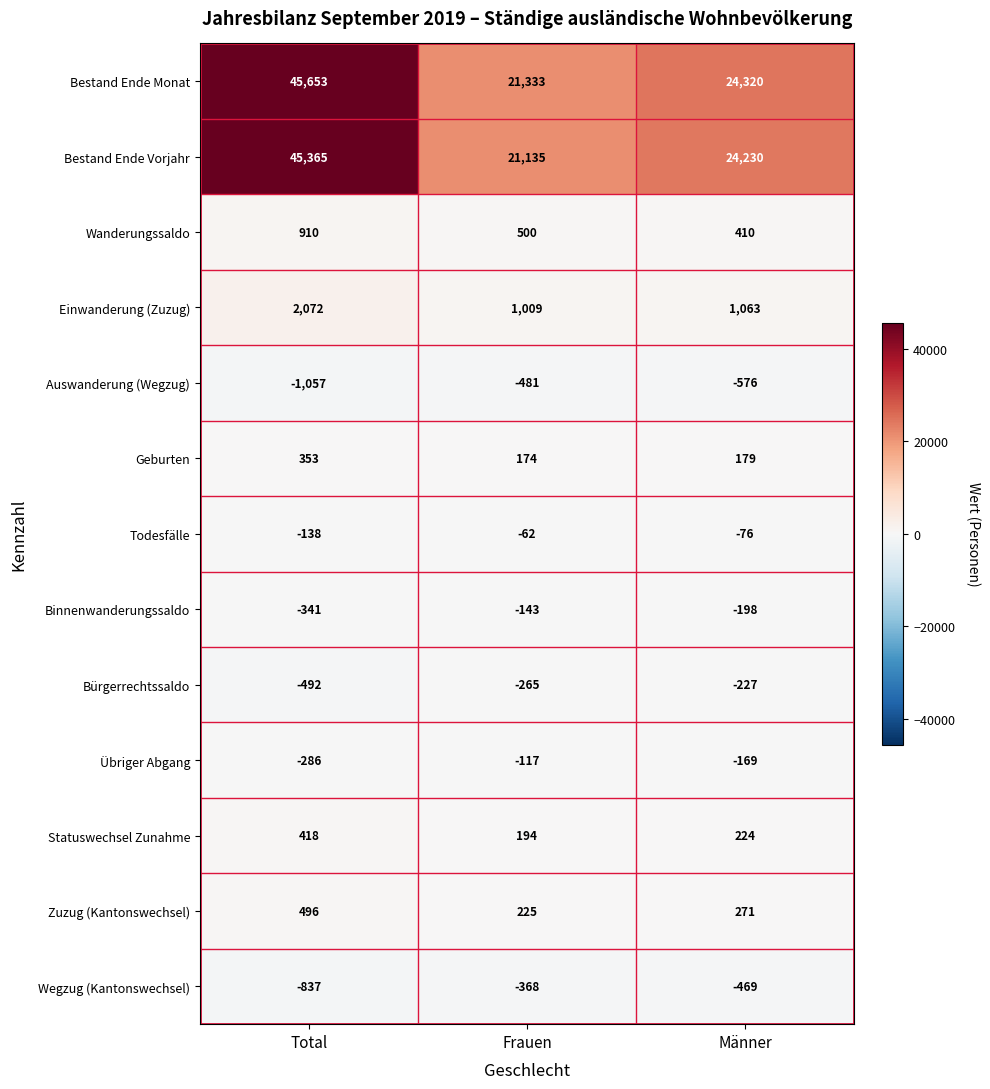

Count the number of categories in the chart.

3